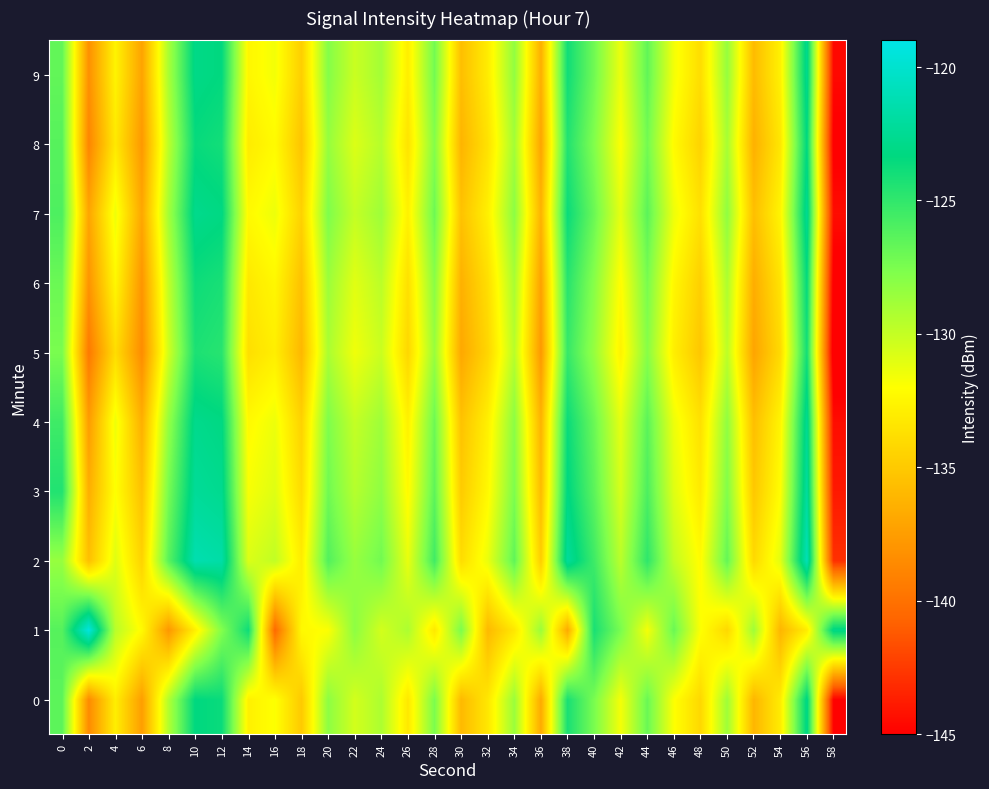

Reading right to left, extract all data points from this chart.

0: 58=-144.9	56=-123.0	54=-133.0	52=-136.1	50=-128.7	48=-134.2	46=-131.9	44=-126.9	42=-131.7	40=-127.5	38=-124.2	36=-136.8	34=-128.6	32=-133.3	30=-135.9	28=-127.5	26=-133.2	24=-129.2	22=-130.5	20=-128.1	18=-135.0	16=-131.9	14=-132.8	12=-123.7	10=-123.3	8=-129.4	6=-137.5	4=-132.9	2=-138.6	0=-126.5
1: 58=-123.0	56=-133.0	54=-136.1	52=-128.7	50=-134.2	48=-131.9	46=-126.9	44=-131.7	42=-127.5	40=-124.2	38=-136.8	36=-128.6	34=-133.3	32=-135.9	30=-127.5	28=-133.2	26=-129.2	24=-130.5	22=-128.1	20=-131.9	18=-132.3	16=-140.4	14=-123.8	12=-127.8	10=-132.9	8=-137.8	6=-132.2	4=-129.6	2=-119.3	0=-126.3
2: 58=-142.9	56=-121.0	54=-131.0	52=-134.1	50=-126.7	48=-132.2	46=-129.9	44=-124.9	42=-129.7	40=-125.5	38=-122.2	36=-134.8	34=-126.6	32=-131.3	30=-133.9	28=-125.5	26=-131.2	24=-127.2	22=-128.5	20=-126.1	18=-133.0	16=-129.9	14=-130.8	12=-121.7	10=-121.3	8=-126.4	6=-134.5	4=-130.9	2=-135.6	0=-128.5
3: 58=-143.9	56=-122.0	54=-132.0	52=-135.1	50=-127.7	48=-133.2	46=-130.9	44=-125.9	42=-130.7	40=-126.5	38=-123.2	36=-135.8	34=-127.6	32=-132.3	30=-134.9	28=-126.5	26=-132.2	24=-128.2	22=-129.5	20=-127.1	18=-134.0	16=-130.9	14=-131.8	12=-122.7	10=-122.3	8=-127.4	6=-135.5	4=-131.9	2=-136.6	0=-124.5
4: 58=-144.4	56=-122.5	54=-132.5	52=-135.6	50=-128.2	48=-133.7	46=-131.4	44=-126.4	42=-131.2	40=-127.0	38=-123.7	36=-136.3	34=-128.1	32=-132.8	30=-135.4	28=-127.0	26=-132.7	24=-128.7	22=-130.0	20=-127.6	18=-134.5	16=-131.4	14=-132.3	12=-123.2	10=-122.8	8=-128.4	6=-136.5	4=-131.4	2=-137.6	0=-125.5
5: 58=-145.9	56=-124.0	54=-134.0	52=-137.1	50=-129.7	48=-135.2	46=-132.9	44=-127.9	42=-132.7	40=-128.5	38=-125.2	36=-137.8	34=-129.6	32=-134.3	30=-136.9	28=-128.5	26=-134.2	24=-130.2	22=-131.5	20=-129.1	18=-136.0	16=-132.9	14=-133.8	12=-124.7	10=-124.3	8=-130.4	6=-138.5	4=-133.9	2=-139.6	0=-127.5
6: 58=-145.4	56=-123.5	54=-133.5	52=-136.6	50=-129.2	48=-134.7	46=-132.4	44=-127.4	42=-132.2	40=-128.0	38=-124.7	36=-137.3	34=-129.1	32=-133.8	30=-136.4	28=-128.0	26=-133.7	24=-129.7	22=-131.0	20=-128.6	18=-135.5	16=-132.4	14=-133.3	12=-124.2	10=-123.8	8=-129.9	6=-138.0	4=-132.4	2=-138.1	0=-127.0
7: 58=-144.4	56=-122.5	54=-132.5	52=-135.6	50=-128.2	48=-133.7	46=-131.4	44=-126.4	42=-131.2	40=-127.0	38=-123.7	36=-136.3	34=-128.1	32=-132.8	30=-135.4	28=-127.0	26=-132.7	24=-128.7	22=-130.0	20=-127.6	18=-134.5	16=-131.4	14=-132.3	12=-123.2	10=-122.8	8=-128.9	6=-137.0	4=-131.4	2=-137.1	0=-126.0
8: 58=-145.2	56=-123.3	54=-133.3	52=-136.4	50=-129.0	48=-134.5	46=-132.2	44=-127.2	42=-132.0	40=-127.8	38=-124.5	36=-137.1	34=-128.9	32=-133.6	30=-136.2	28=-127.8	26=-133.5	24=-129.5	22=-130.8	20=-128.4	18=-135.3	16=-132.2	14=-133.1	12=-124.0	10=-123.6	8=-129.7	6=-137.8	4=-133.2	2=-138.9	0=-126.3
9: 58=-144.6	56=-122.7	54=-132.7	52=-135.8	50=-128.4	48=-133.9	46=-131.6	44=-126.6	42=-131.4	40=-127.2	38=-123.9	36=-136.5	34=-128.3	32=-133.0	30=-135.6	28=-127.2	26=-132.9	24=-128.9	22=-130.2	20=-127.8	18=-134.7	16=-131.6	14=-132.5	12=-123.4	10=-123.0	8=-129.1	6=-137.2	4=-132.6	2=-138.3	0=-126.7